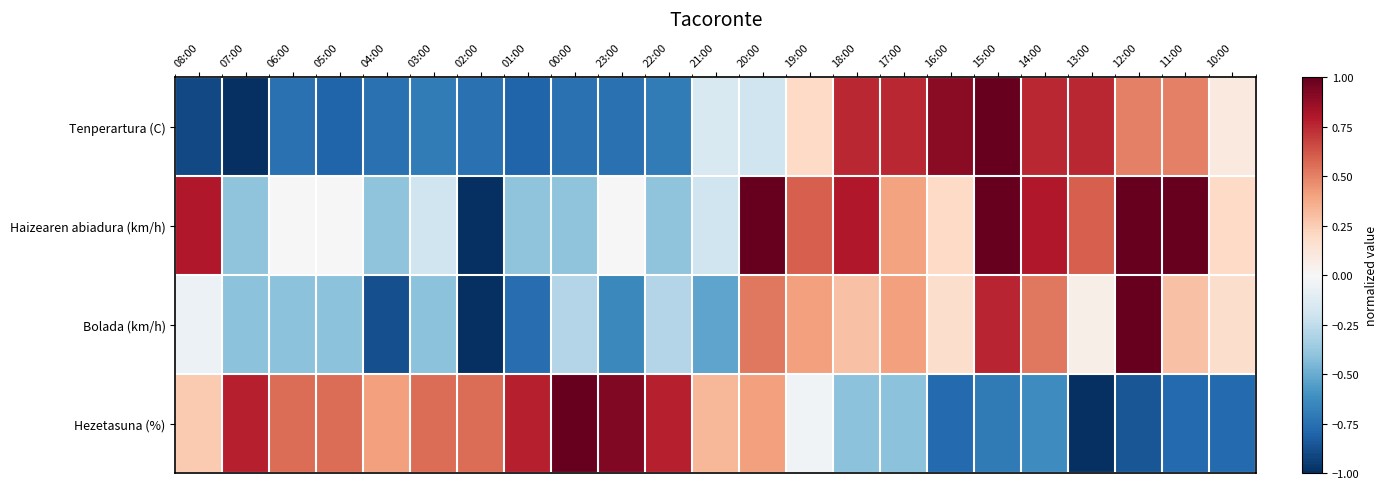

What is the minimum value shown in the chart?

-1.0